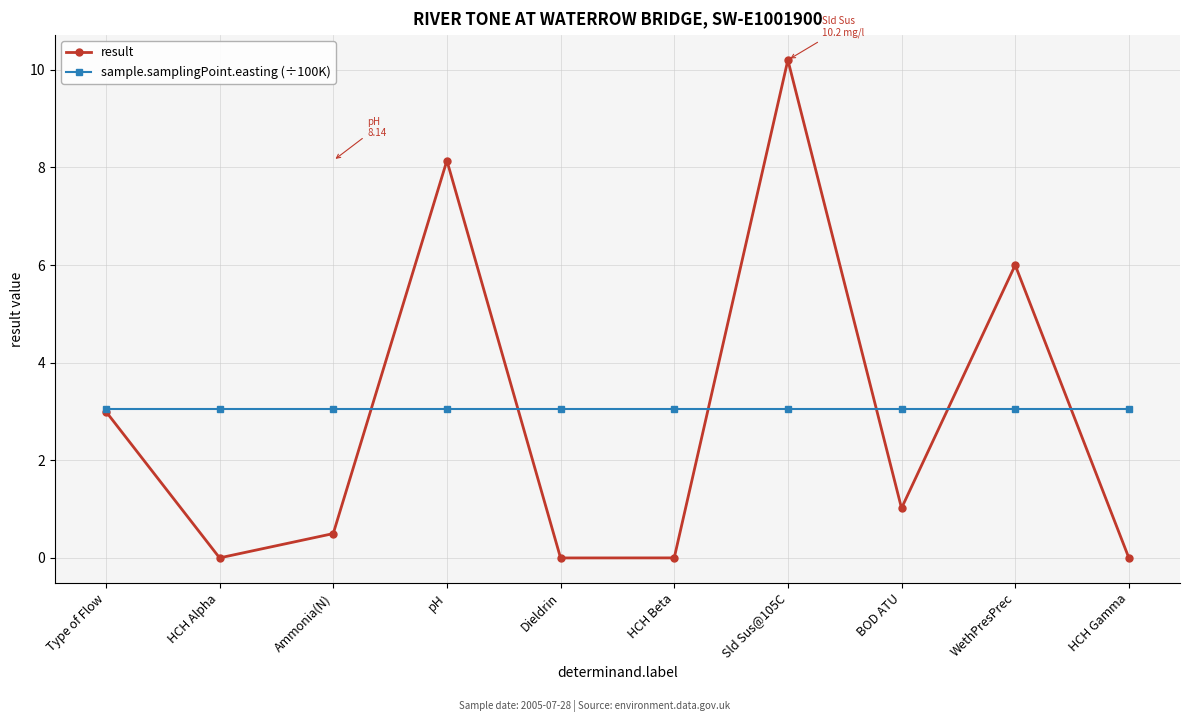

What is the label of the 10th point from the right?

Type of Flow